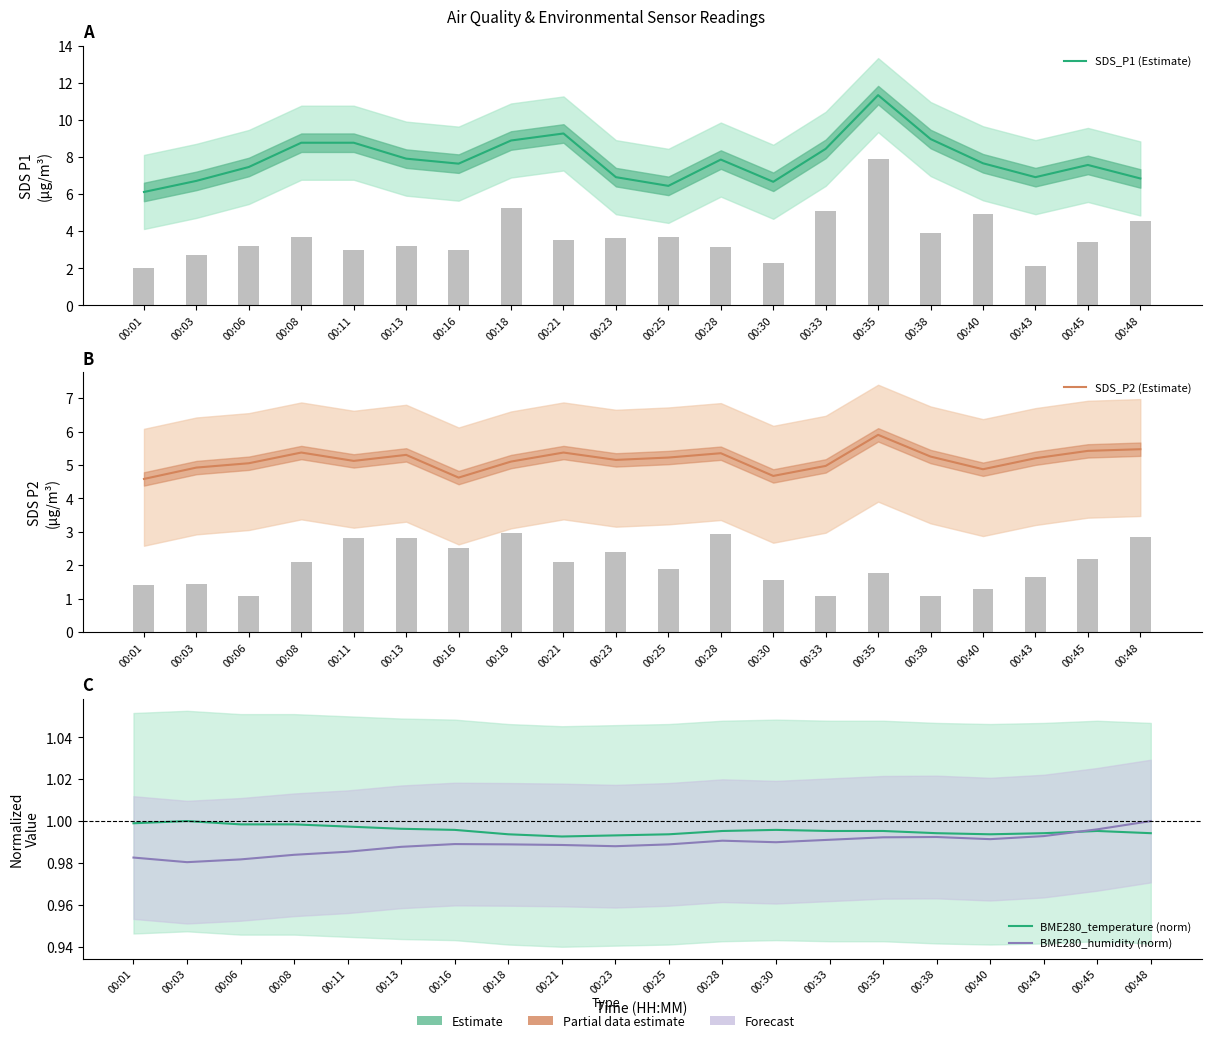

Reading left to right, what are all the values shown in this chart?

SDS_P1 (Estimate): 6.1	6.7	7.5	8.8	8.8	7.9	7.7	8.9	9.3	6.9	6.5	7.9	6.7	8.4	11.3	9.0	7.7	6.9	7.6	6.8
SDS_P2 (Estimate): 4.6	4.9	5.0	5.4	5.1	5.3	4.6	5.1	5.4	5.2	5.2	5.3	4.7	5.0	5.9	5.2	4.9	5.2	5.4	5.5
BME280_temperature (norm): 1.0	1.0	1.0	1.0	1.0	1.0	1.0	1.0	1.0	1.0	1.0	1.0	1.0	1.0	1.0	1.0	1.0	1.0	1.0	1.0
BME280_humidity (norm): 1.0	1.0	1.0	1.0	1.0	1.0	1.0	1.0	1.0	1.0	1.0	1.0	1.0	1.0	1.0	1.0	1.0	1.0	1.0	1.0